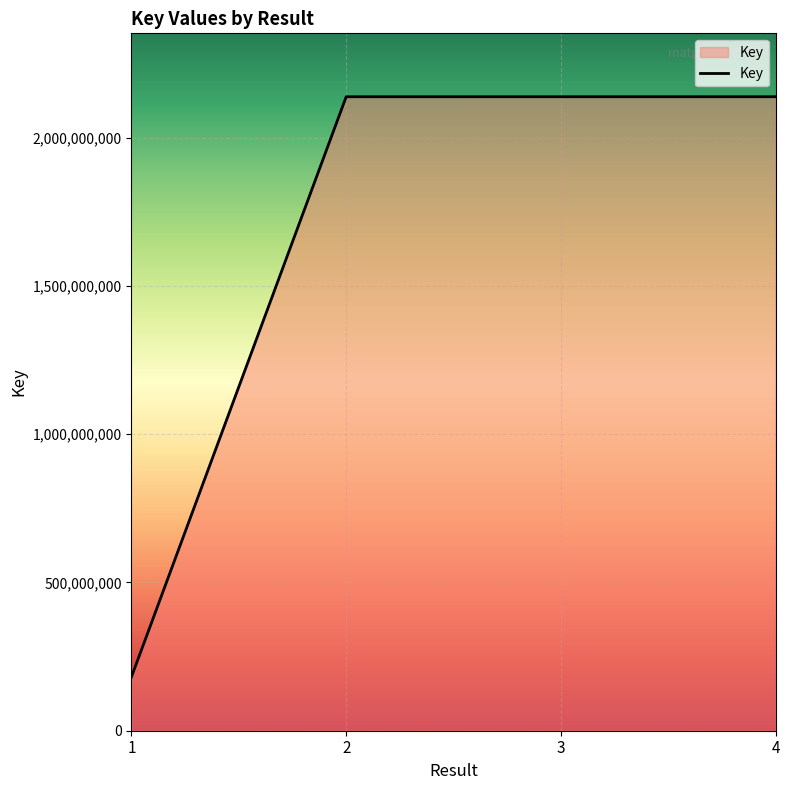

True or false: there are more than 1 points higher than both neighbors.

False